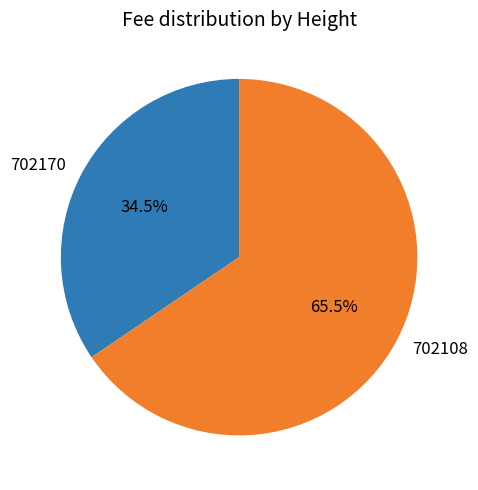

True or false: 702170 accounts for 46% of the total.

False